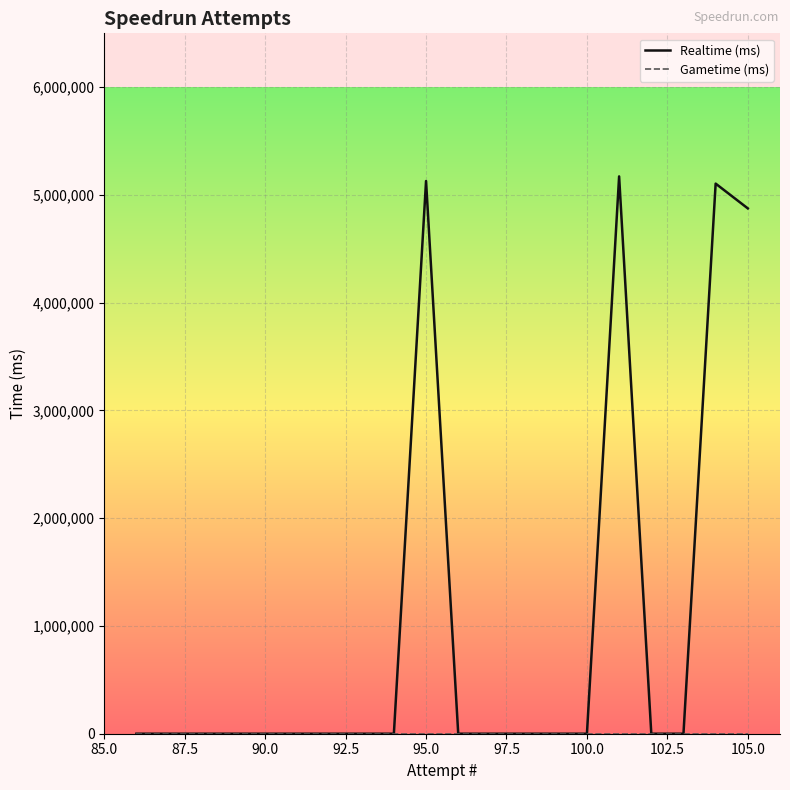

How many lines are shown in the chart?

2